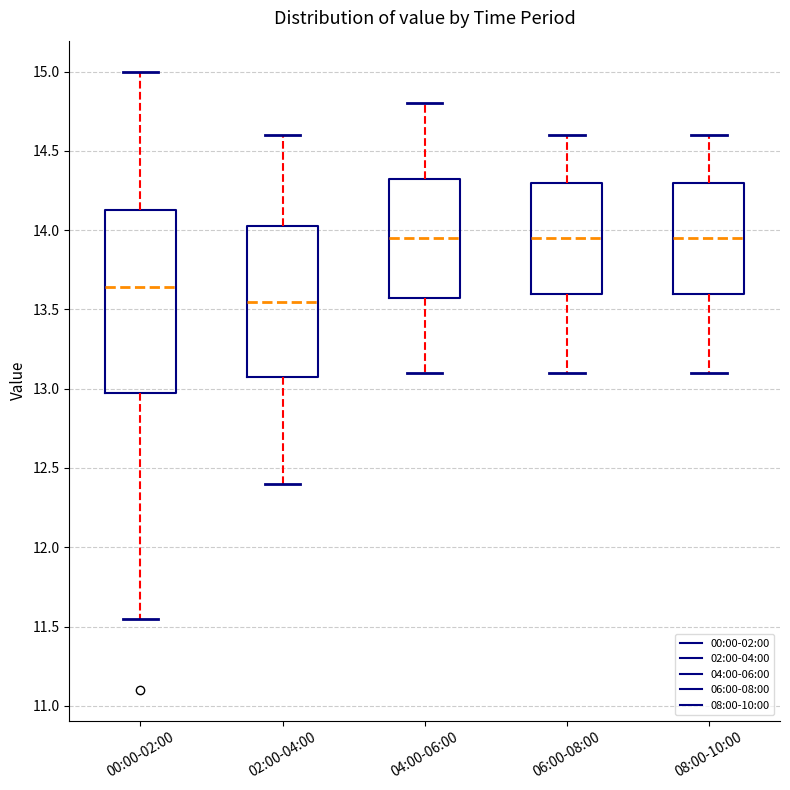

Reading left to right, read every box against the y-axis: the position of its median line, the range the box covers, and the ends of its whiskers. The values are not printed on the chart, so give them approximately, as read against the axis.

00:00-02:00: median 13.65, box 12.95 to 14.15, whiskers 11.55 to 15.00
02:00-04:00: median 13.55, box 13.10 to 14.05, whiskers 12.40 to 14.60
04:00-06:00: median 13.95, box 13.60 to 14.35, whiskers 13.10 to 14.80
06:00-08:00: median 13.95, box 13.60 to 14.30, whiskers 13.10 to 14.60
08:00-10:00: median 13.95, box 13.60 to 14.30, whiskers 13.10 to 14.60